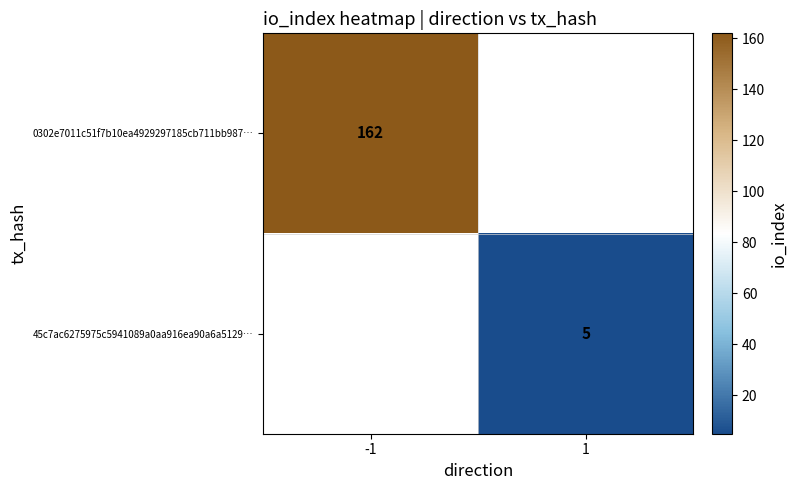

At how many categories does at least one series exceed 136?

1